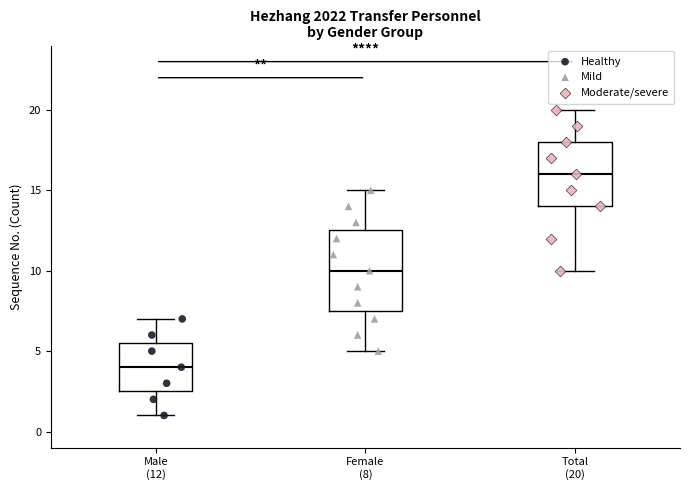

Where does the lower whisker of the box for Male (12) end on the y-axis? The values are not printed on the chart, so give them approximately, as read against the axis.

1.0